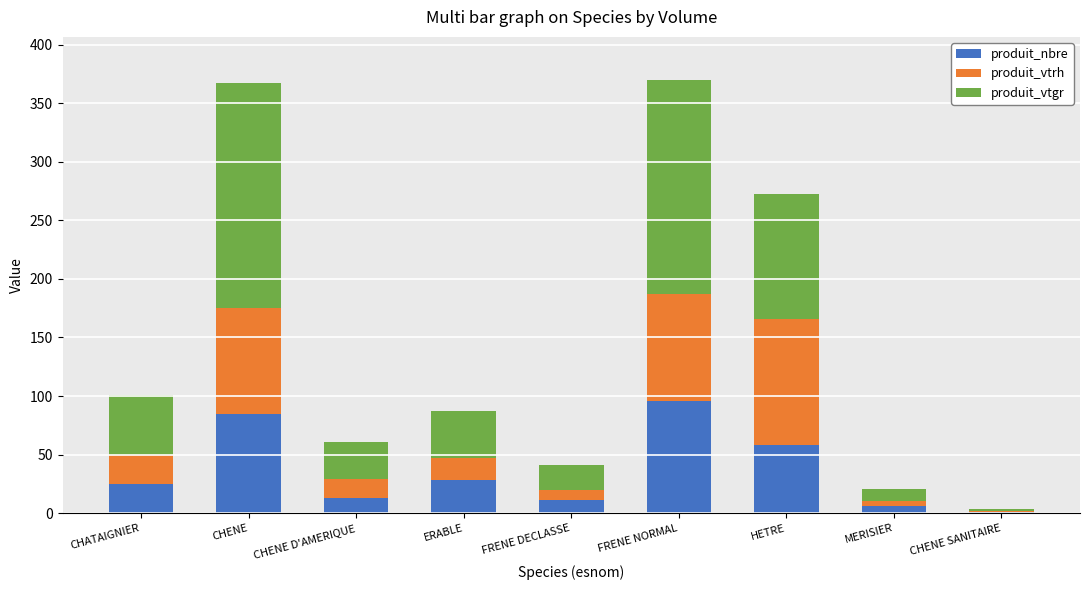

Which category has the highest value in the produit_nbre series?

FRENE NORMAL